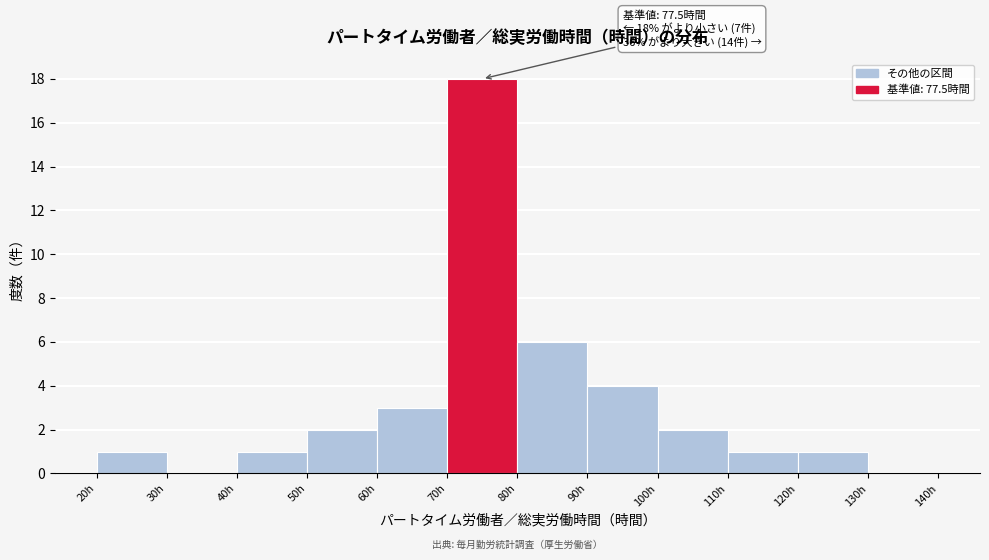

Which range on the x-axis has the tallest bar?

70 to 80